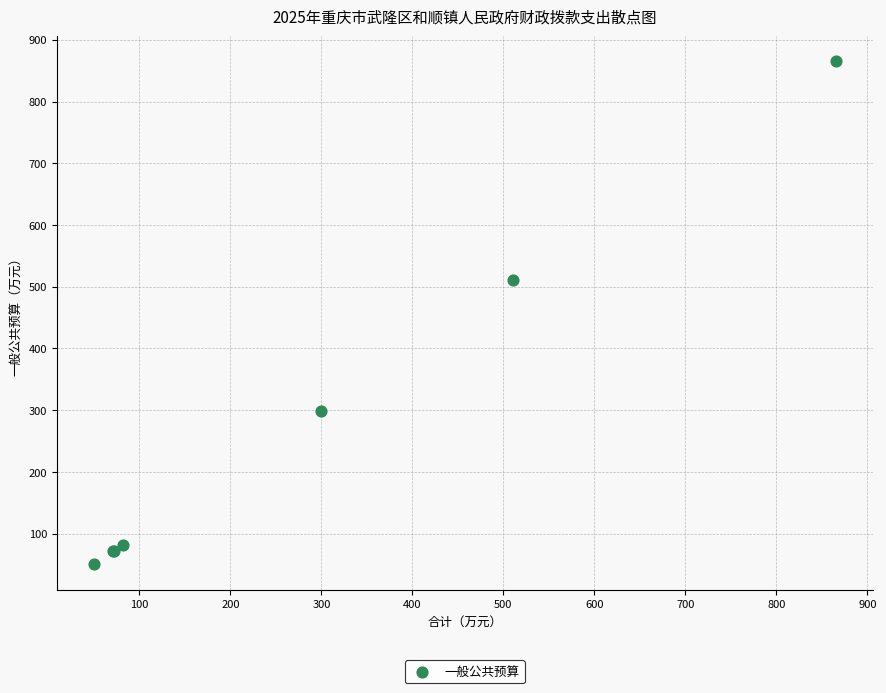

What Y value in the scatter plot is closest to 457?

511.1